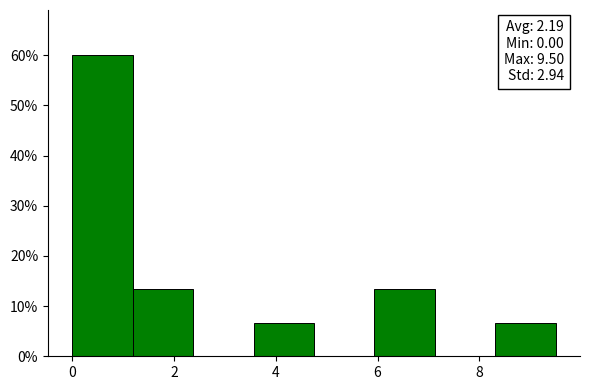

Over which range of the x-axis is the bar tallest?

0.0 to 1.2